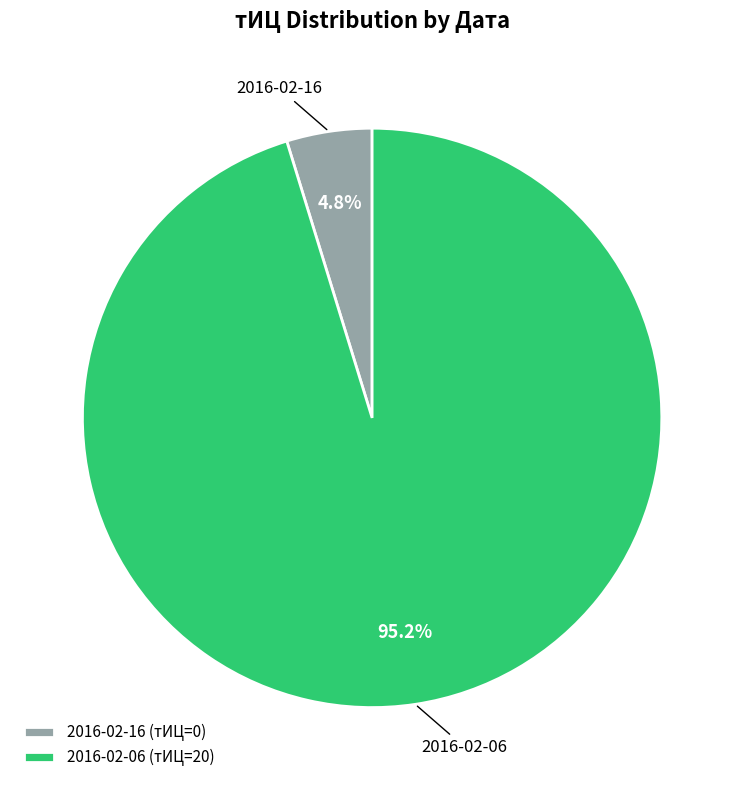

To the nearest percent, what is the difference between the largest and smallest slice percentages?

90%